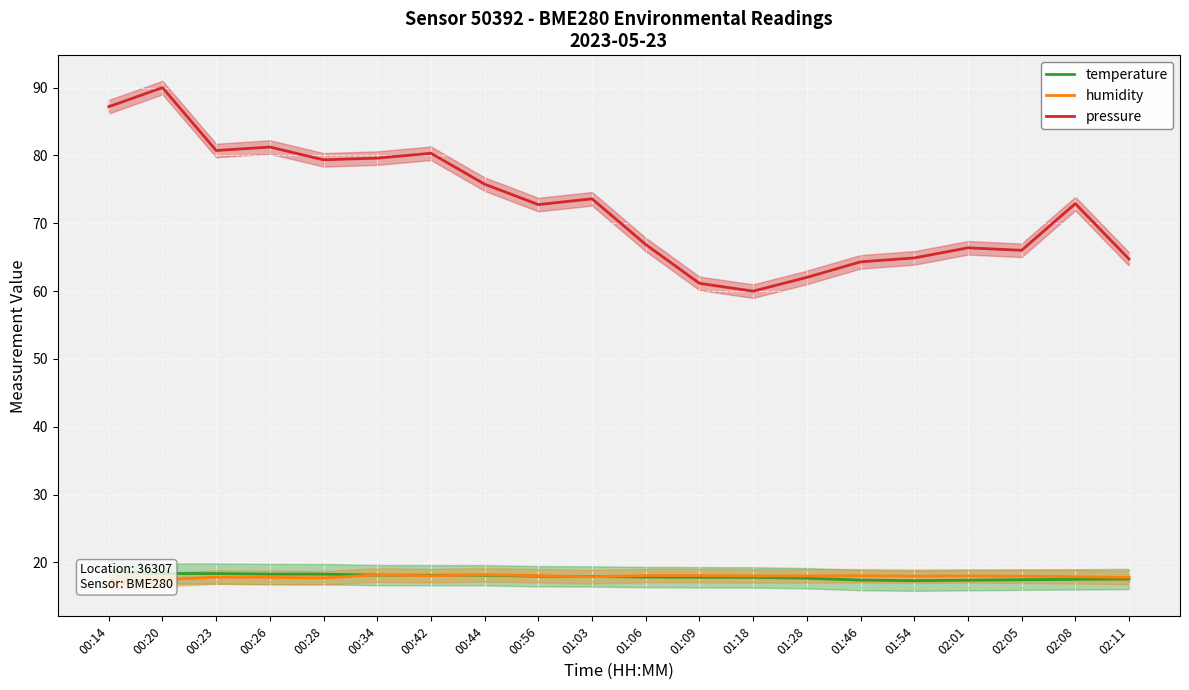

Is the value of temperature at 00:28 greater than the value of humidity at 00:56?

Yes